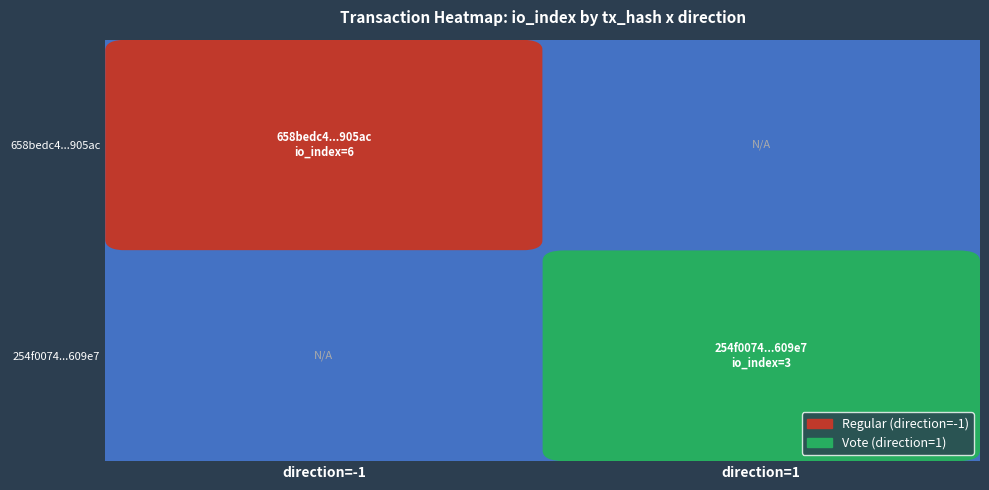

Reading left to right, list all the values displayed in this chart.

658bedc4272a77b2434f6614023fb70249905ac: -1	6
254f007461a10584fa80e19916b08d1348609e7: 1	3